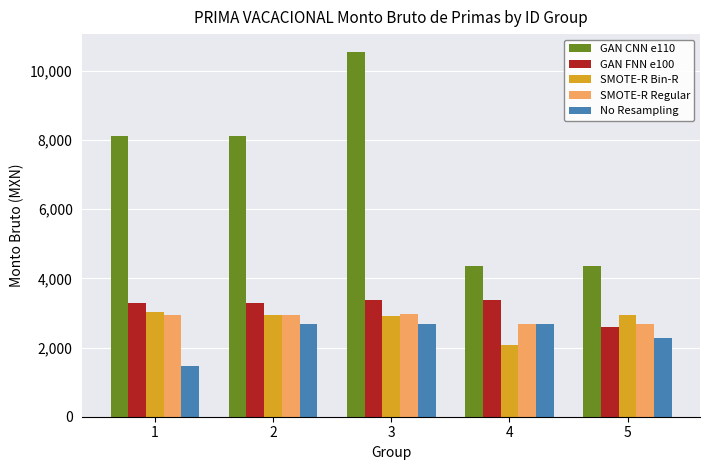

The value of SMOTE-R Regular at 3 is 2980.8. True or false?

True